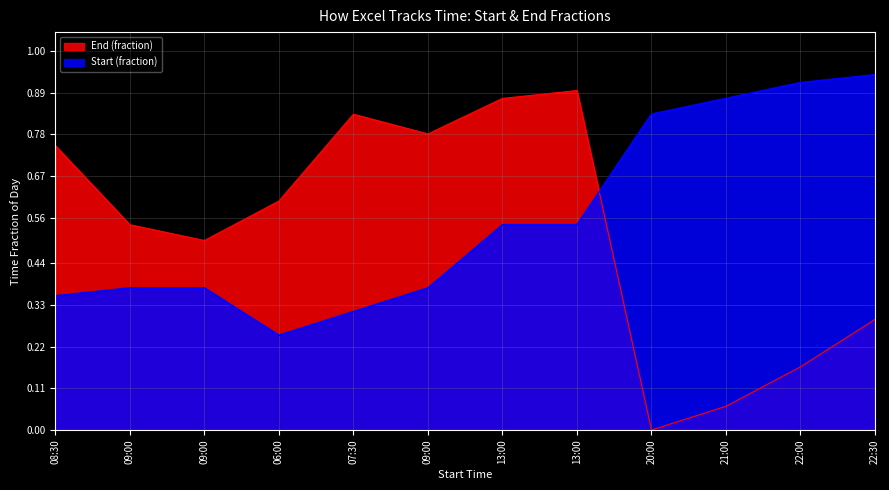

Which series has the widest spread of values?

End (fraction)